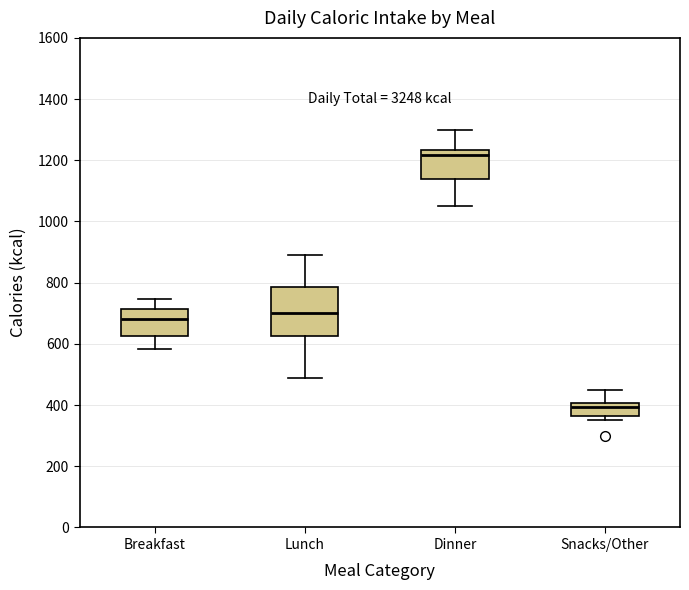

Where does the upper whisker of the box for Breakfast end on the y-axis? The values are not printed on the chart, so give them approximately, as read against the axis.

740